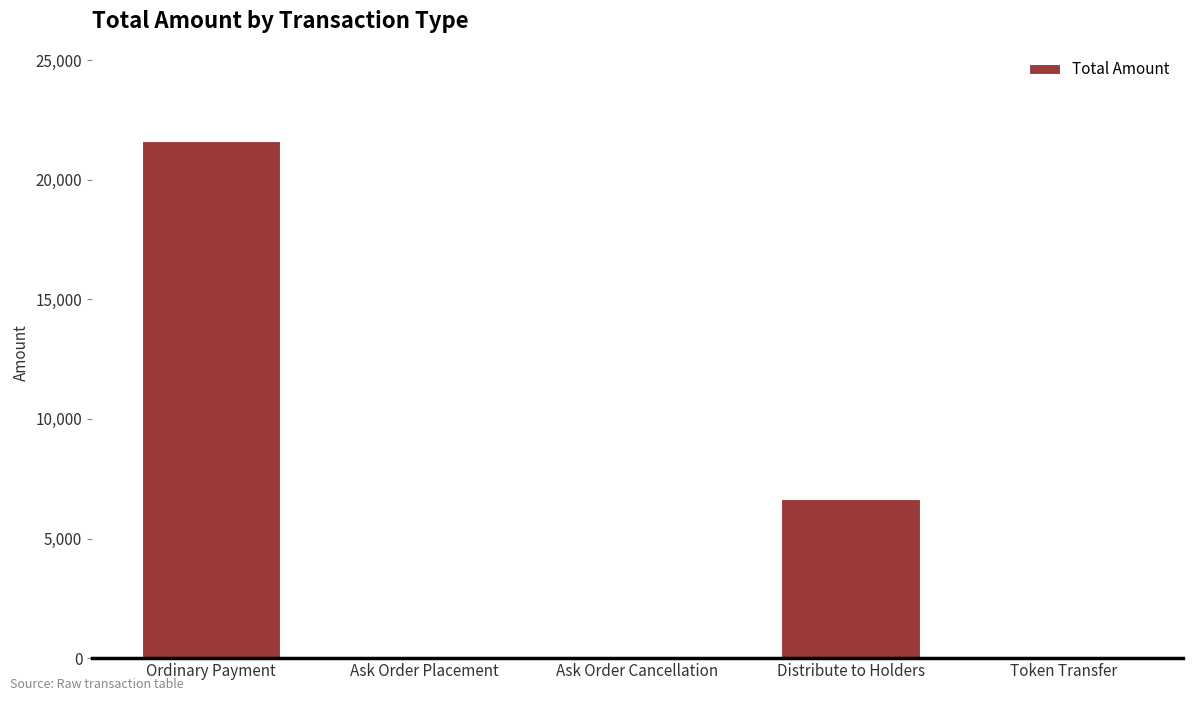

True or false: the data shows -10512.7 at Ask Order Placement.

False